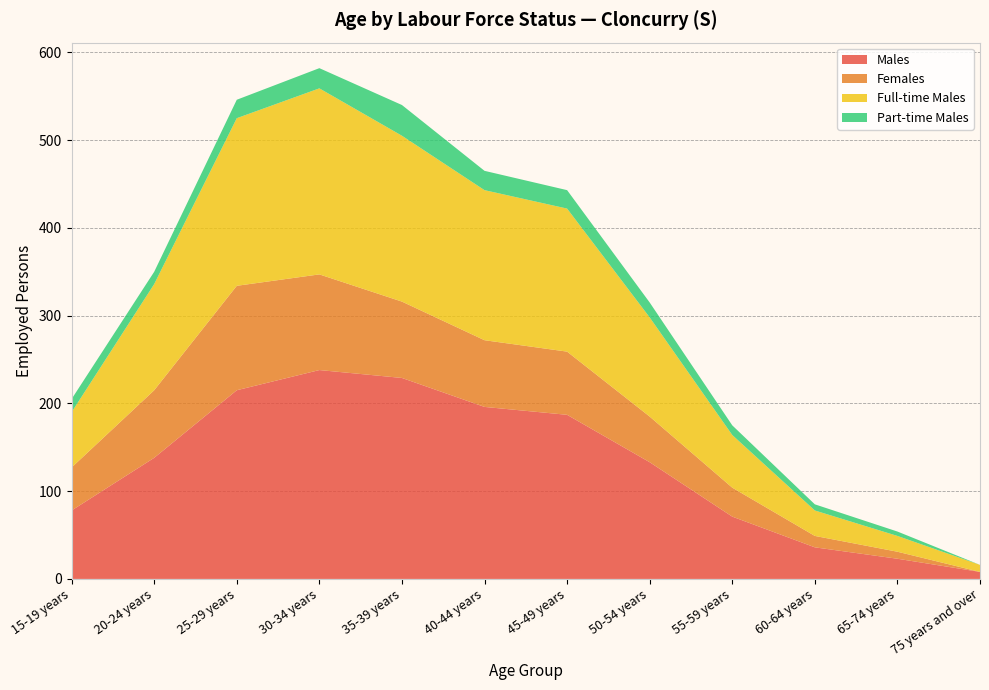

Reading right to left, extract all data points from this chart.

Males: 8	23	36	71	133	187	196	229	238	215	138	78
Females: 0	8	13	33	52	72	76	87	109	119	77	49
Full-time Males: 8	18	29	60	113	163	171	189	212	191	121	63
Part-time Males: 0	5	7	11	17	21	22	35	23	21	14	15